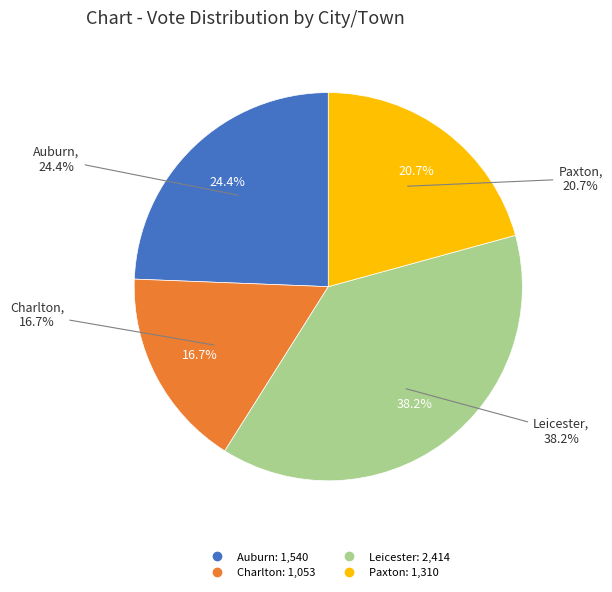

Which has a higher value, Paxton or Leicester?

Leicester